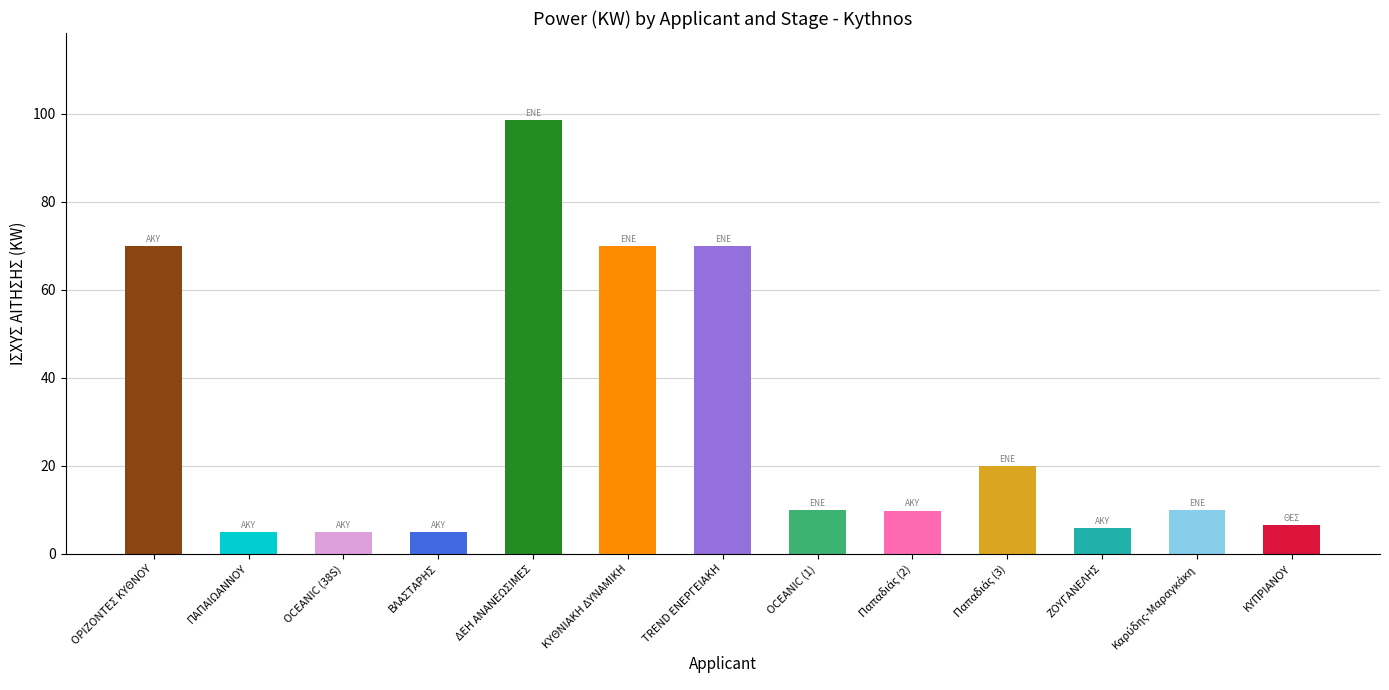

Approximately how many times larger is the value at ΔΕΗ ΑΝΑΝΕΩΣΙΜΕΣ compared to ΒΛΑΣΤΑΡΗΣ?

20.0